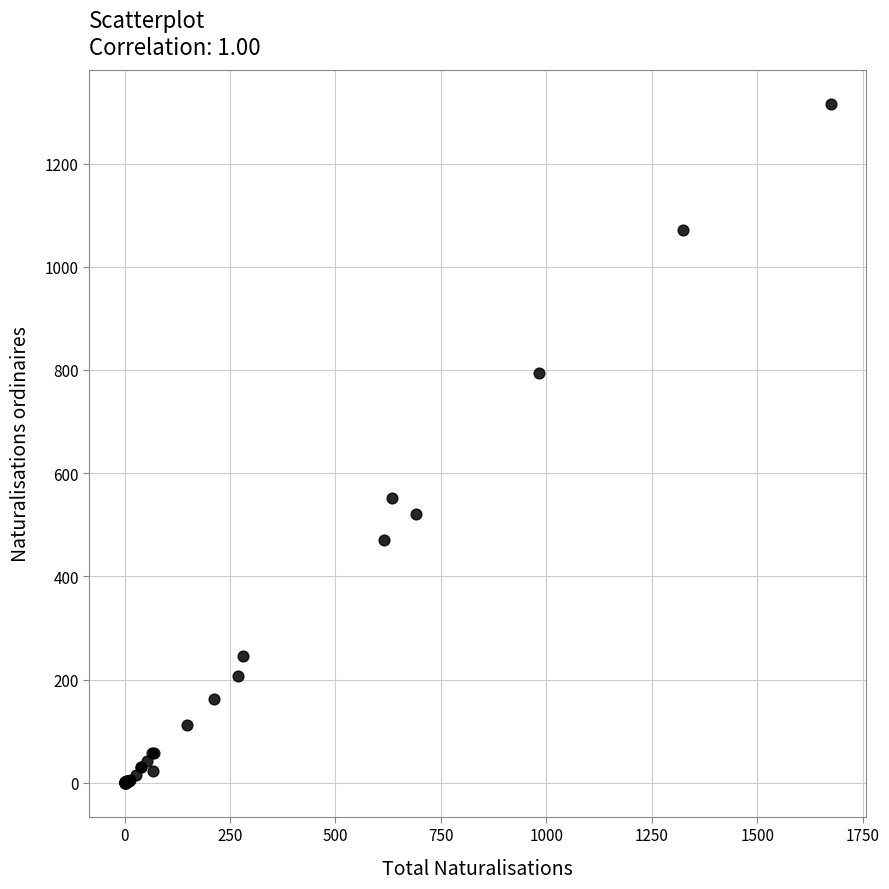

What Y value in the scatter plot is closest to 657?

551